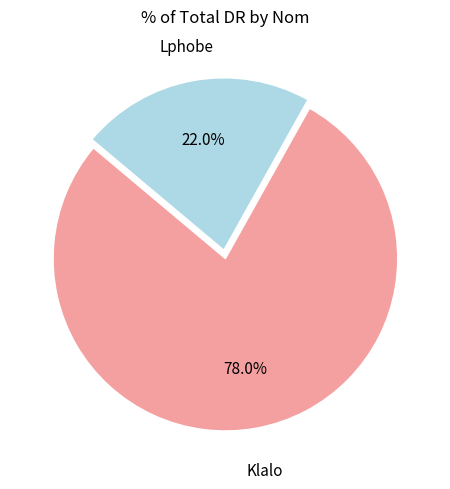

Is there any slice that represents more than half of the pie?

Yes